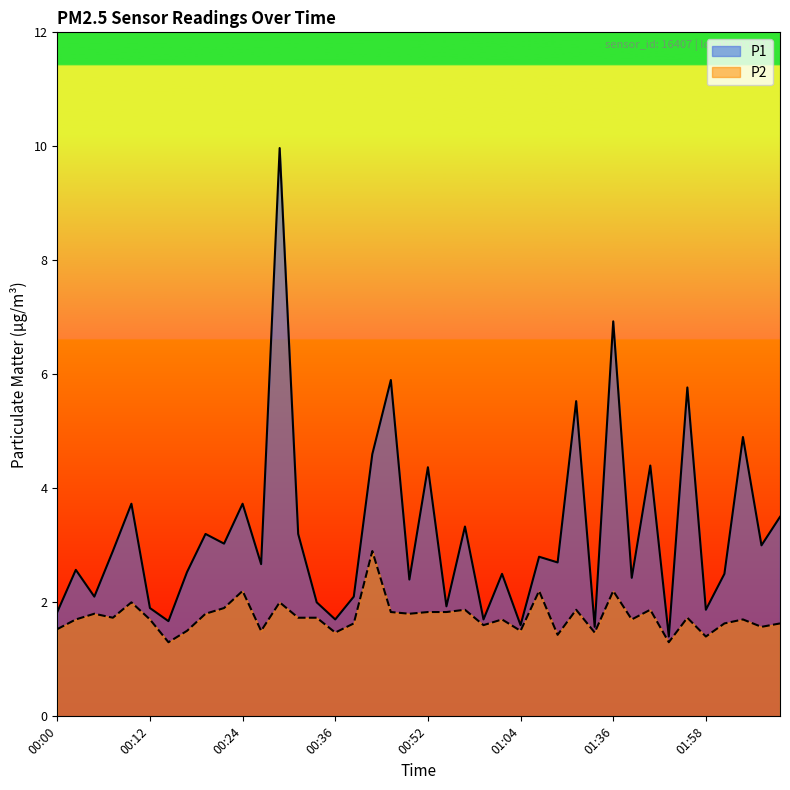

The value of P2 at 00:22 is 1.9. True or false?

True